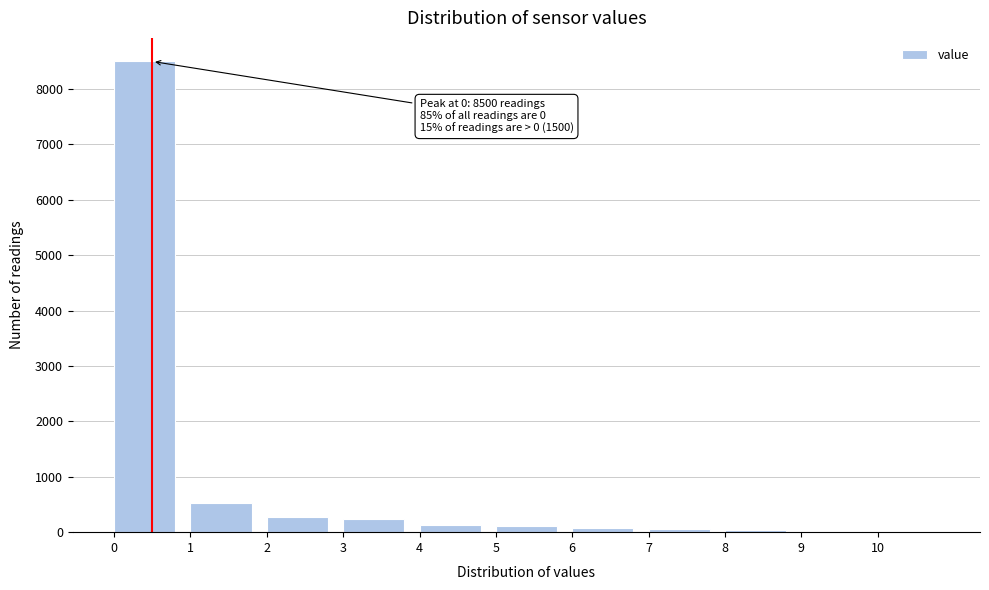

Over which range of the x-axis is the bar tallest?

0 to 1